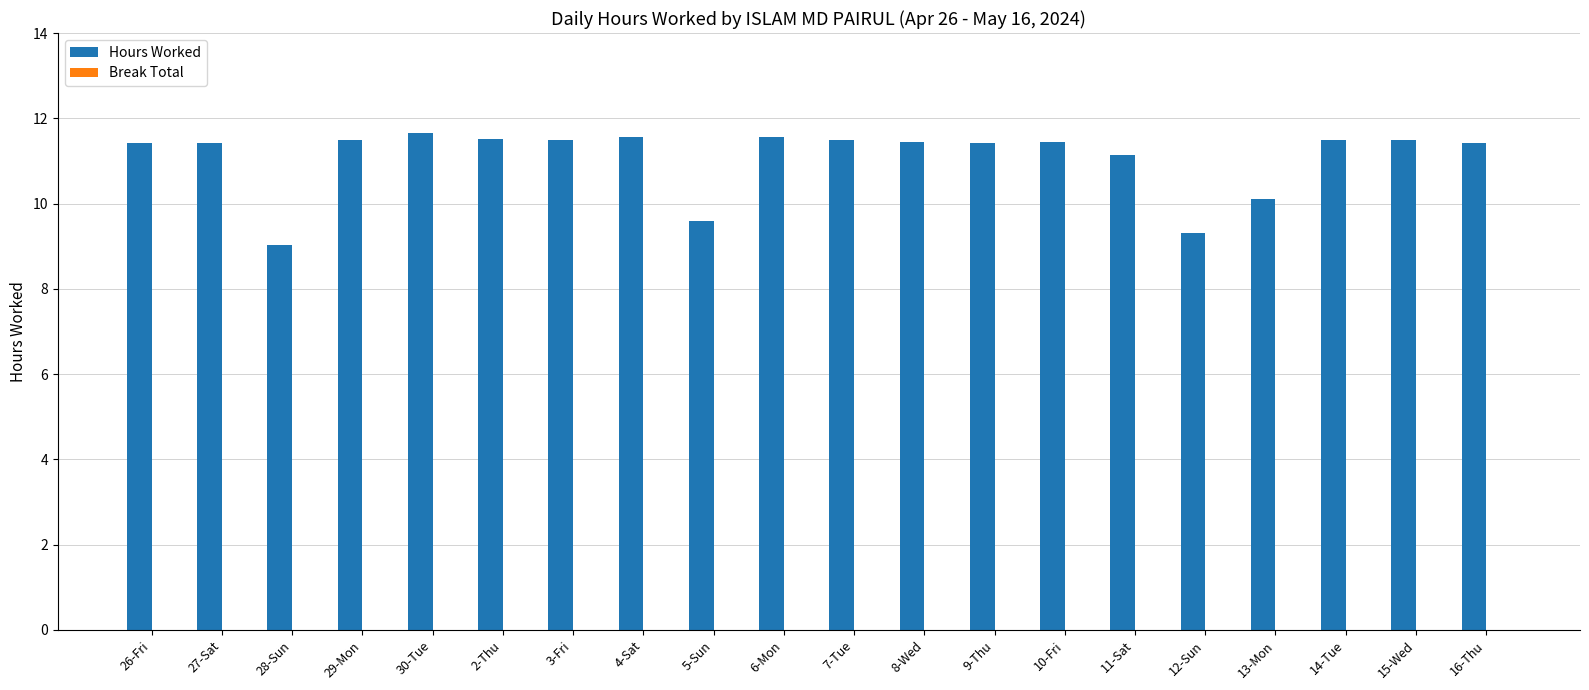

What is the sum of the values at 10-Fri and 9-Thu?

22.9